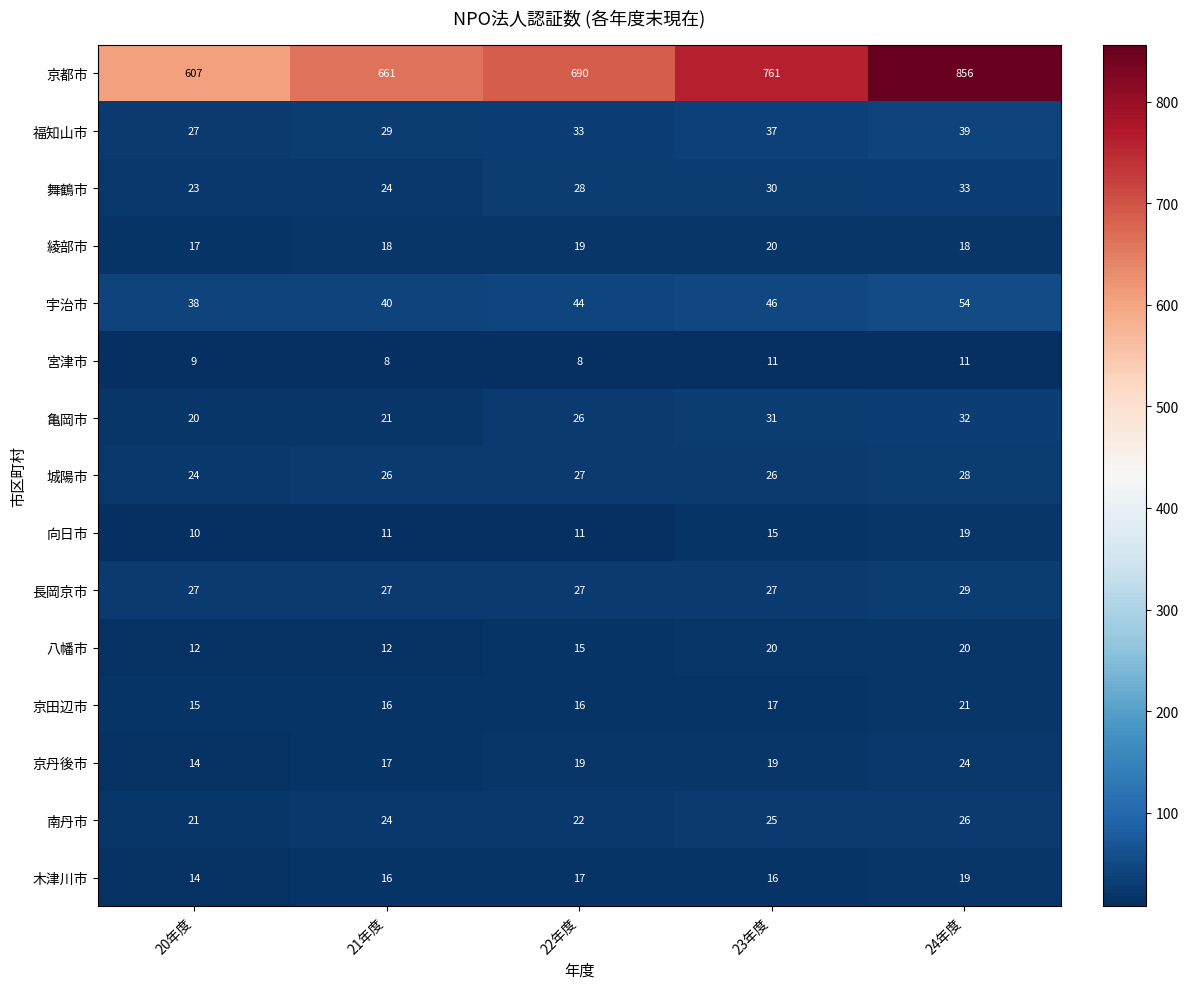

The 城陽市 series shows 40 at 20年度. True or false?

False